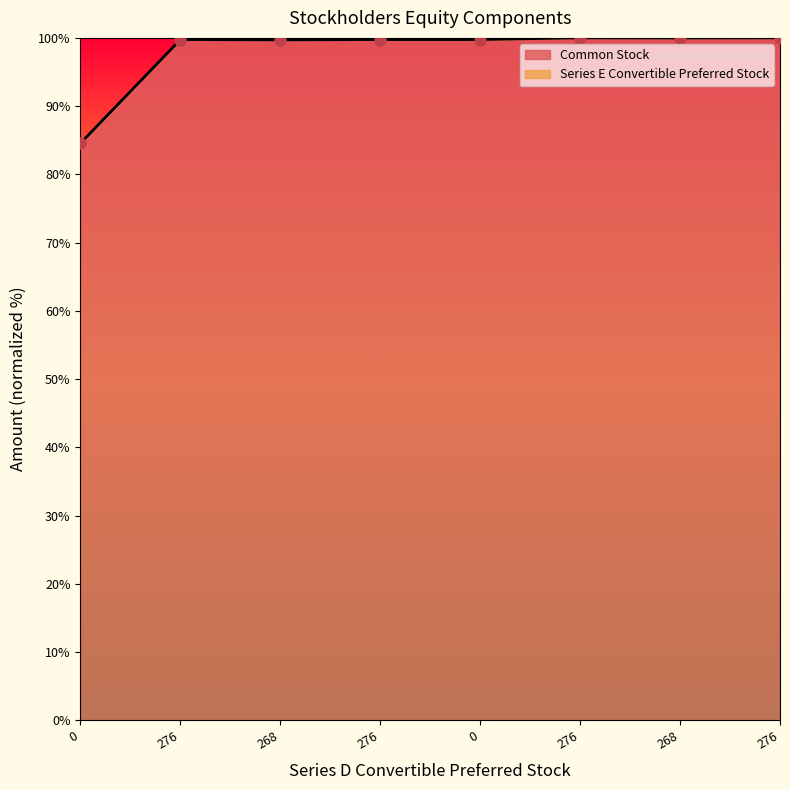

What is the ratio of the value at 276 to the value at 0?

1.2